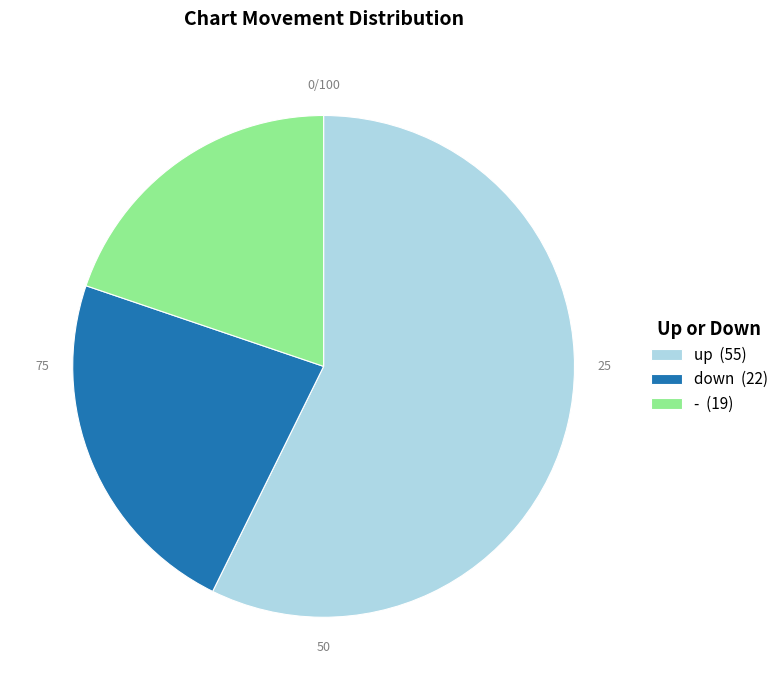

Between - (19) and up (55), which is larger?

up (55)